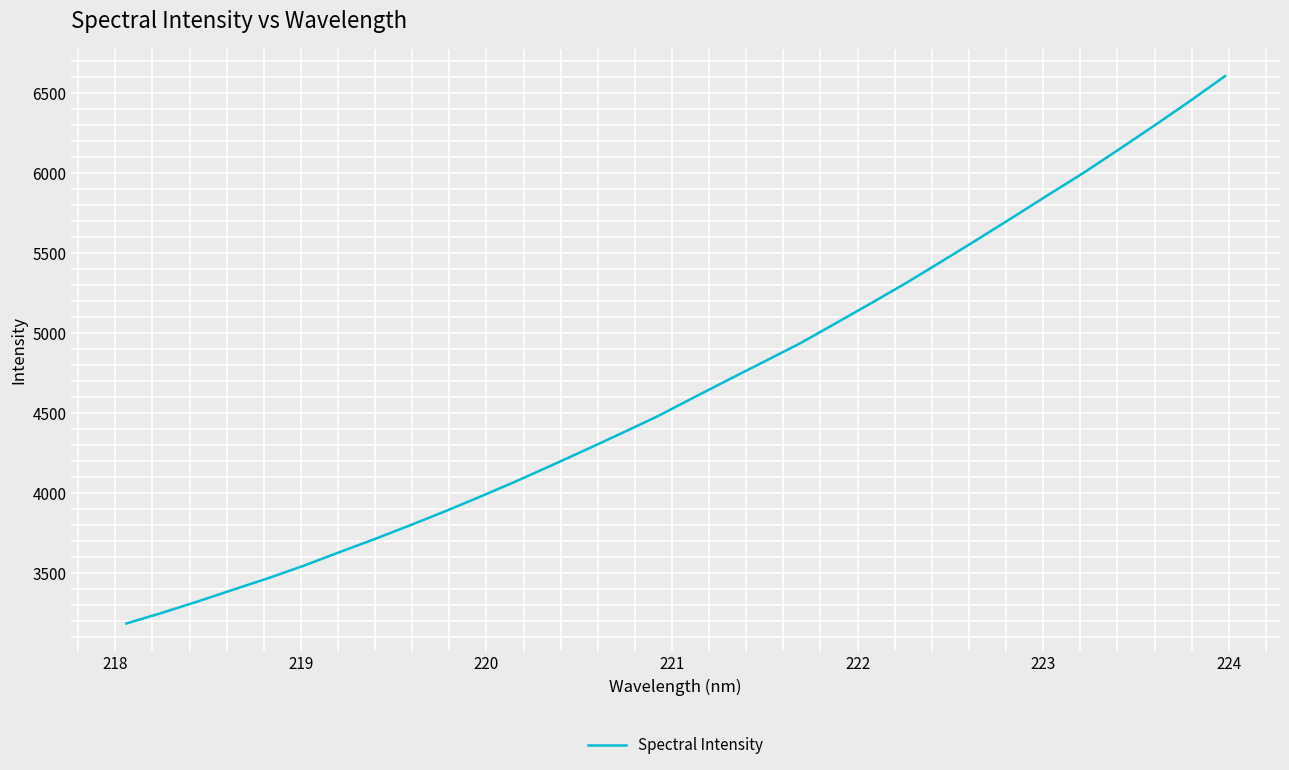

What is the difference between the maximum and minimum values?

3422.2